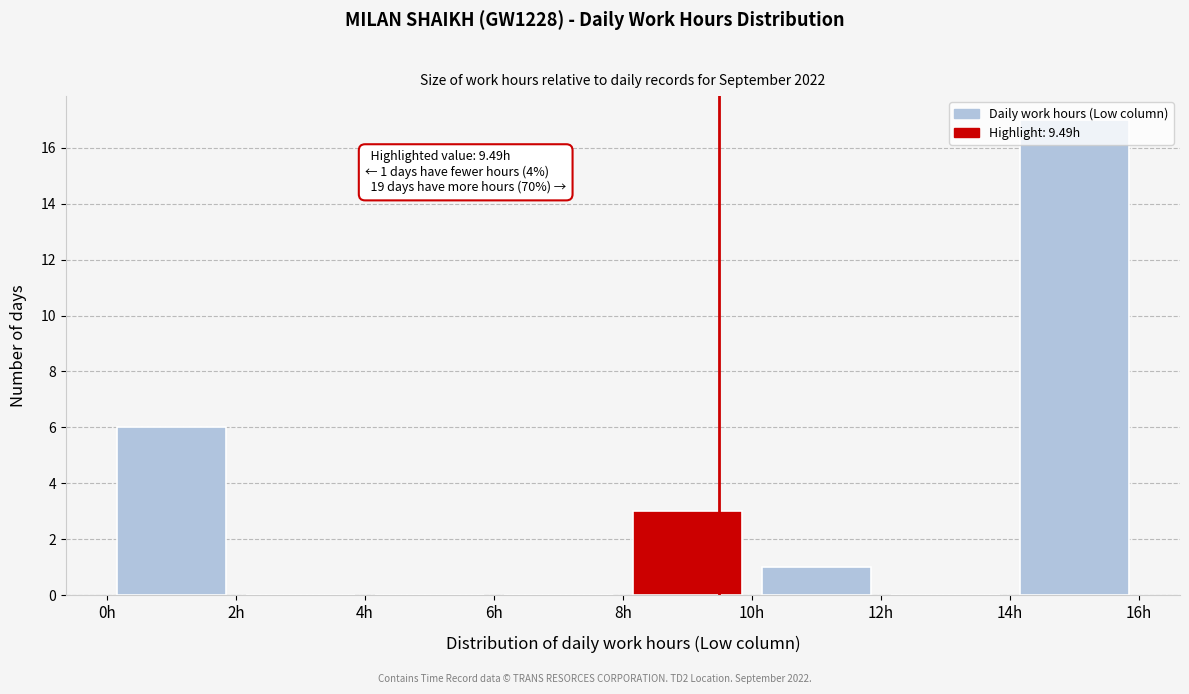

Over which range of the x-axis is the bar tallest?

14 to 16